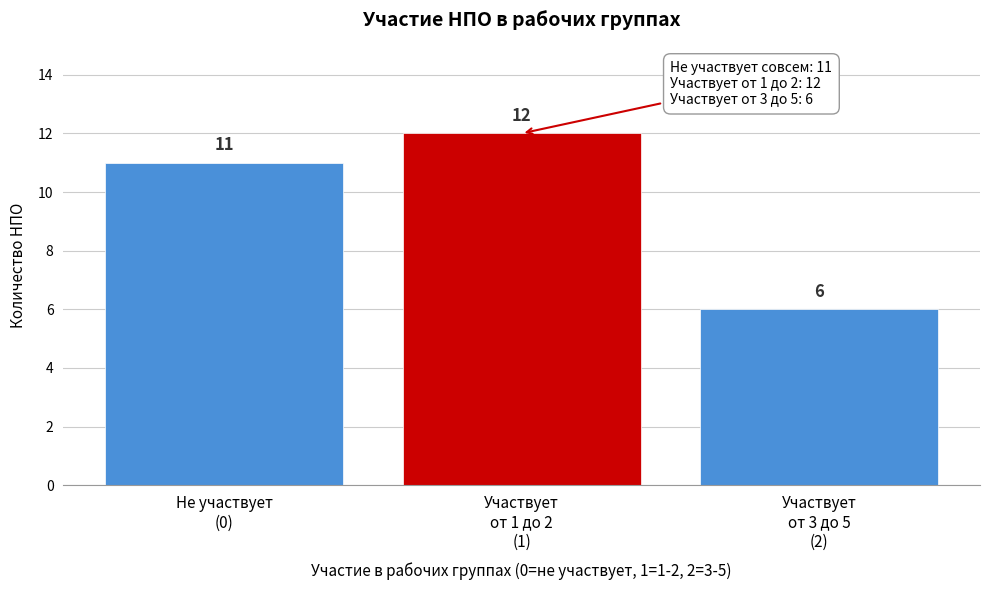

Reading left to right, extract all data points from this chart.

11	12	6